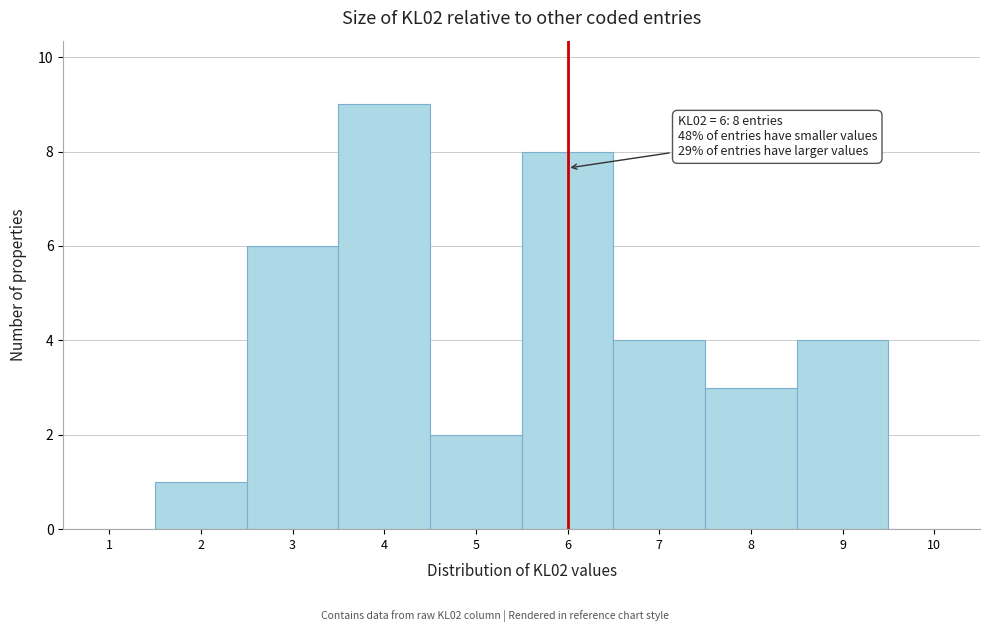

Which range on the x-axis has the tallest bar?

3.5 to 4.5